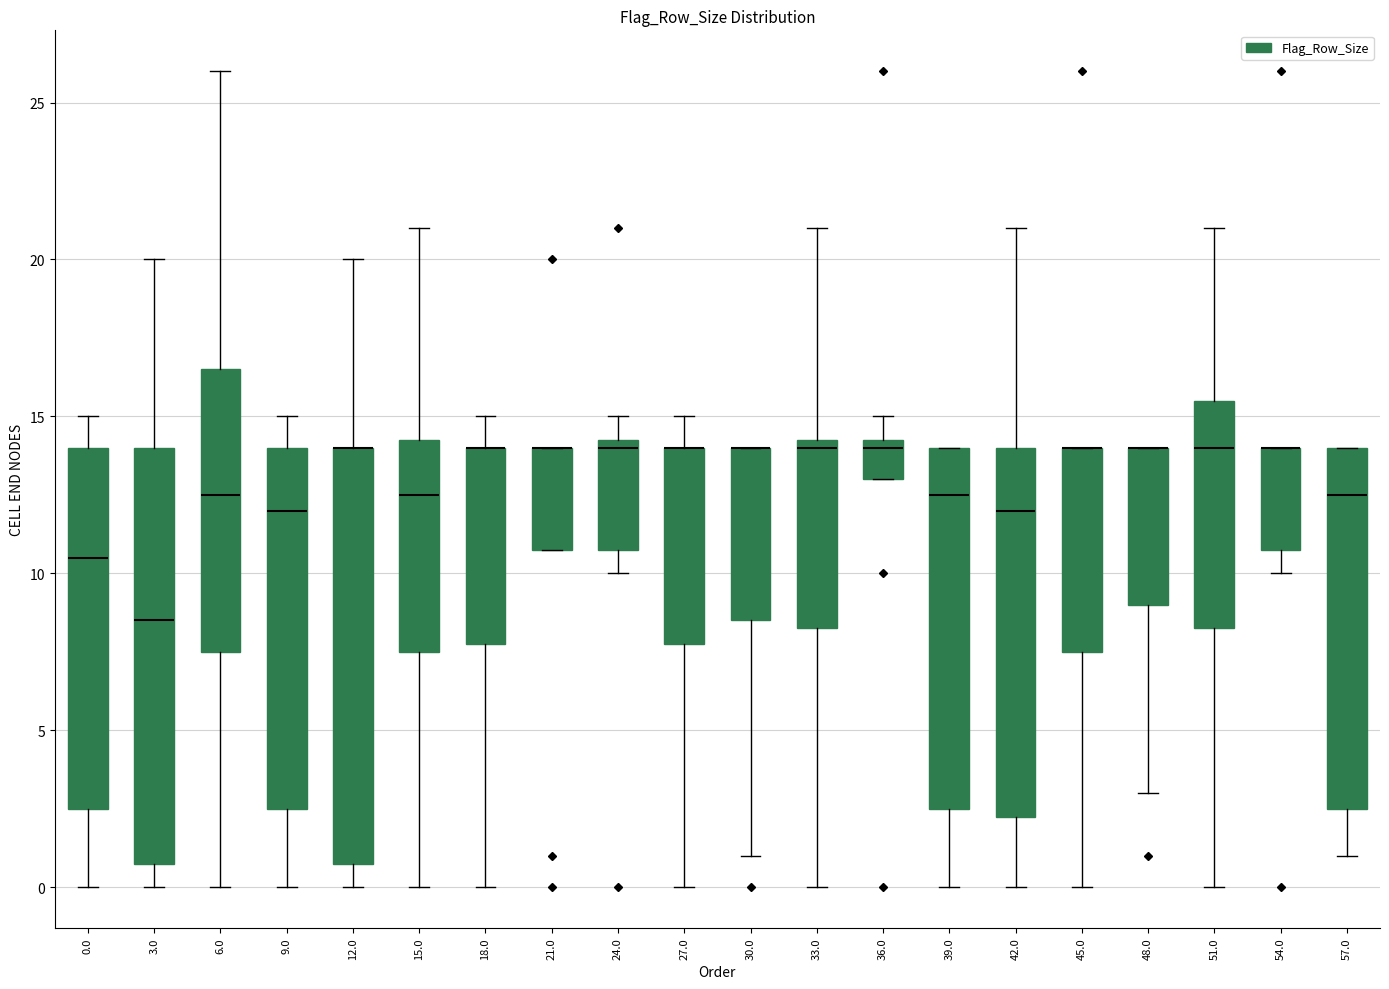

Reading left to right, read every box against the y-axis: the position of its median line, the range the box covers, and the ends of its whiskers. The values are not printed on the chart, so give them approximately, as read against the axis.

0.0: median 10.5, box 2.5 to 14.0, whiskers 0.0 to 15.0
3.0: median 8.5, box 1.0 to 14.0, whiskers 0.0 to 20.0
6.0: median 12.5, box 7.5 to 16.5, whiskers 0.0 to 26.0
9.0: median 12.0, box 2.5 to 14.0, whiskers 0.0 to 15.0
12.0: median 14.0 (drawn on the box's upper edge), box 1.0 to 14.0, whiskers 0.0 to 20.0
15.0: median 12.5, box 7.5 to 14.5, whiskers 0.0 to 21.0
18.0: median 14.0 (drawn on the box's upper edge), box 8.0 to 14.0, whiskers 0.0 to 15.0
21.0: median 14.0 (drawn on the box's upper edge), box 11.0 to 14.0, whiskers 11.0 to 14.0
24.0: median 14.0, box 11.0 to 14.5, whiskers 10.0 to 15.0
27.0: median 14.0 (drawn on the box's upper edge), box 8.0 to 14.0, whiskers 0.0 to 15.0
30.0: median 14.0 (drawn on the box's upper edge), box 8.5 to 14.0, whiskers 1.0 to 14.0
33.0: median 14.0, box 8.5 to 14.5, whiskers 0.0 to 21.0
36.0: median 14.0, box 13.0 to 14.5, whiskers 13.0 to 15.0
39.0: median 12.5, box 2.5 to 14.0, whiskers 0.0 to 14.0
42.0: median 12.0, box 2.5 to 14.0, whiskers 0.0 to 21.0
45.0: median 14.0 (drawn on the box's upper edge), box 7.5 to 14.0, whiskers 0.0 to 14.0
48.0: median 14.0 (drawn on the box's upper edge), box 9.0 to 14.0, whiskers 3.0 to 14.0
51.0: median 14.0, box 8.5 to 15.5, whiskers 0.0 to 21.0
54.0: median 14.0 (drawn on the box's upper edge), box 11.0 to 14.0, whiskers 10.0 to 14.0
57.0: median 12.5, box 2.5 to 14.0, whiskers 1.0 to 14.0